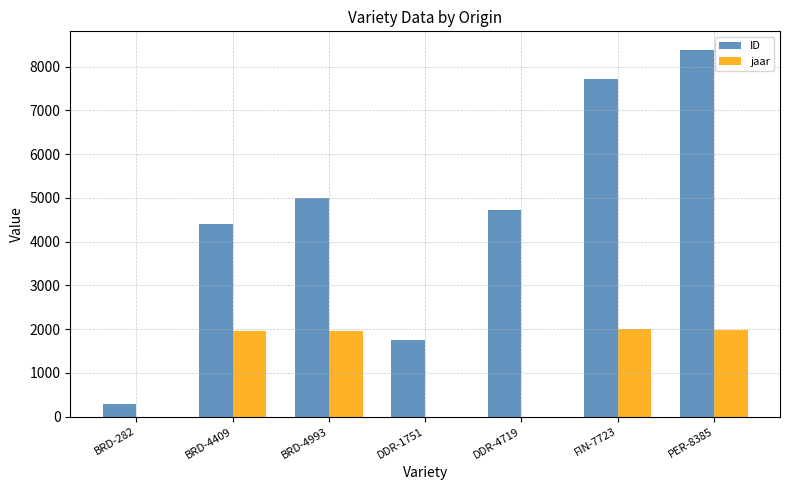

Which series has the widest spread of values?

ID